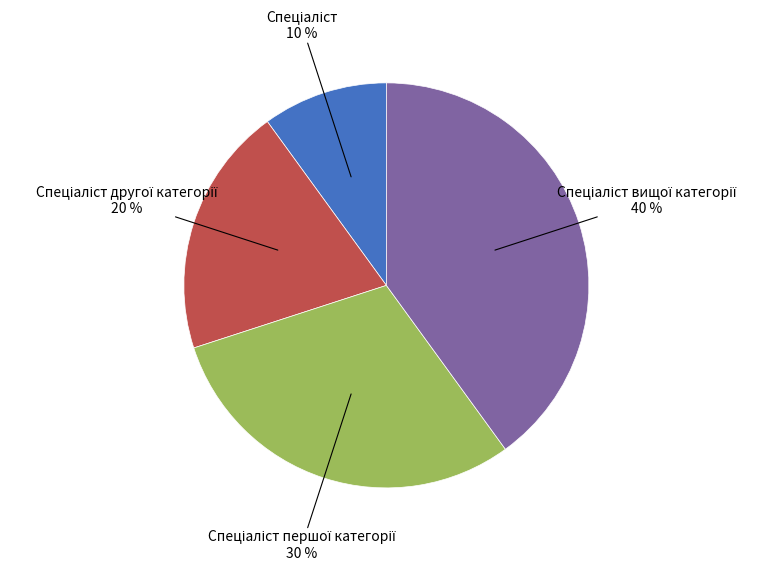

To the nearest percent, what is the average slice percentage?

25%